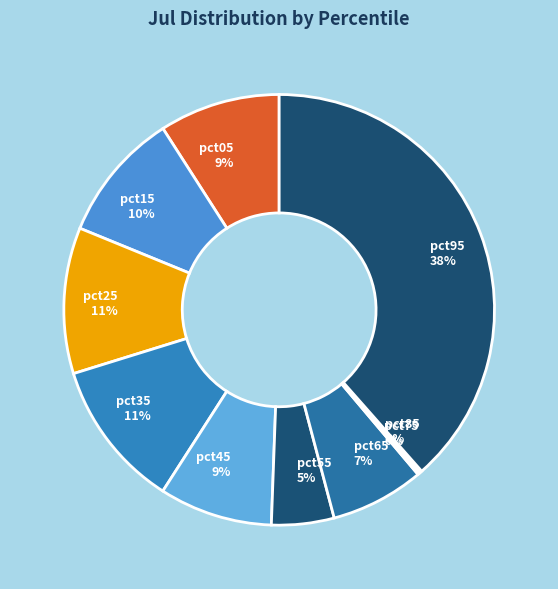

Do pct55 5% and pct95 38% together represent more than half of the pie?

No